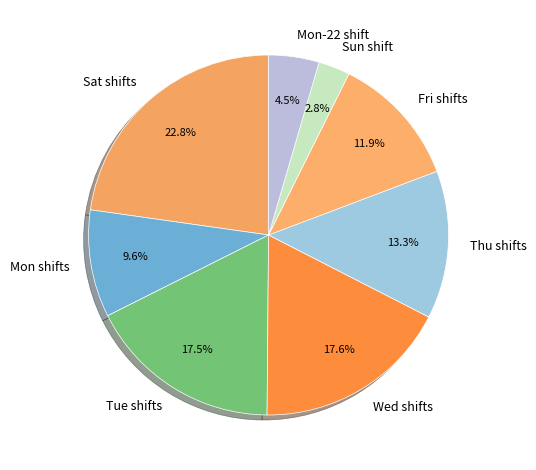

What is the ratio of the value at Tue shifts to the value at Sat shifts?

0.8